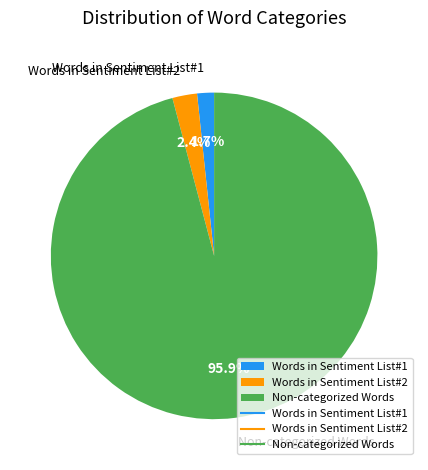

To the nearest percent, what portion does Words in Sentiment List#1 represent?

2%